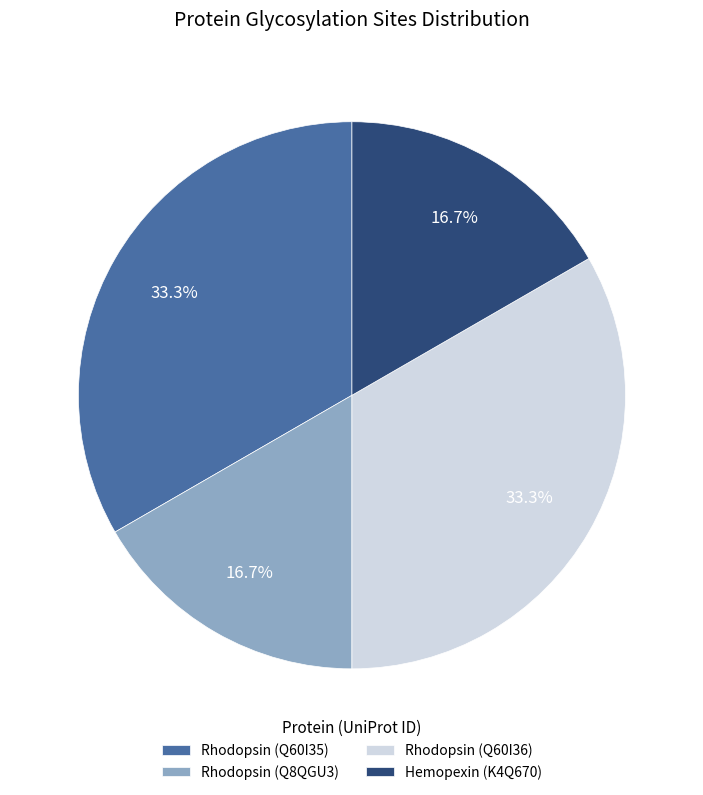

What percentage is NOT represented by Rhodopsin (Q8QGU3)?

83.3%